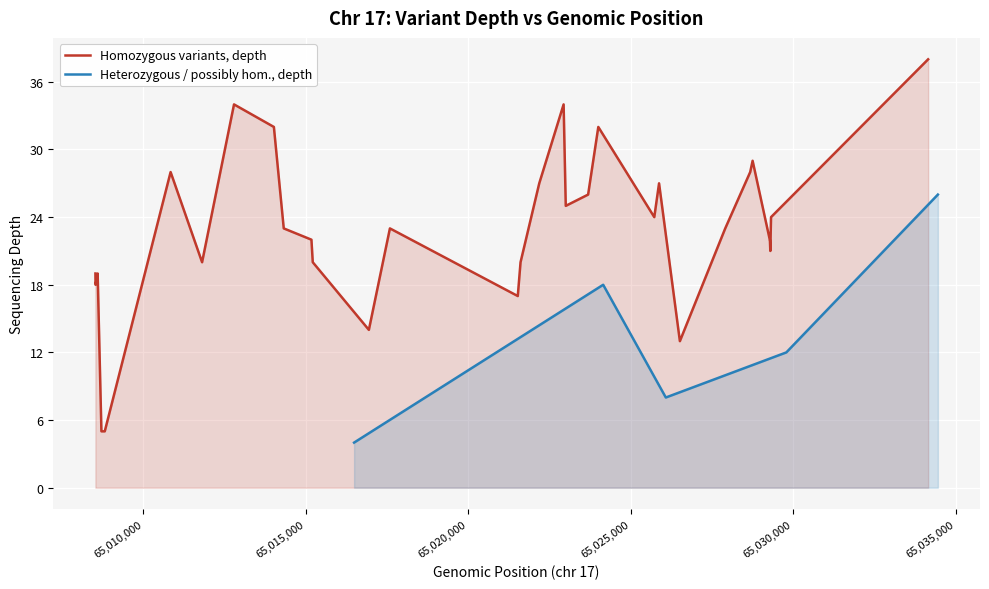

Is it true that the value at 6 is 39?

False